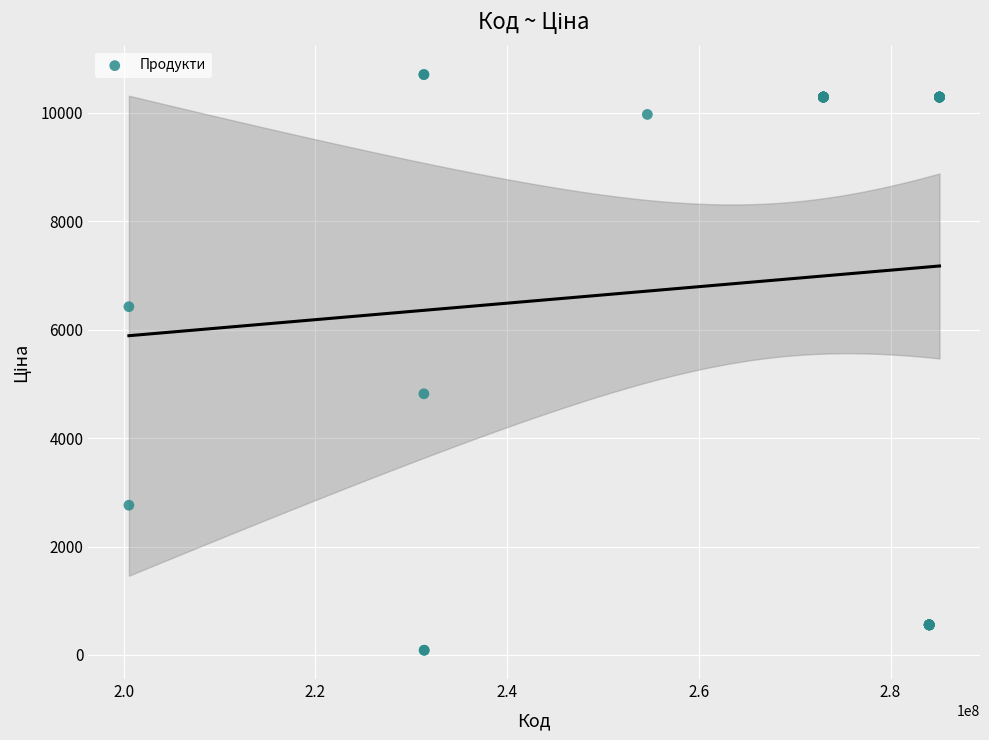

What Y value in the scatter plot is closest to 5393?

4815.2